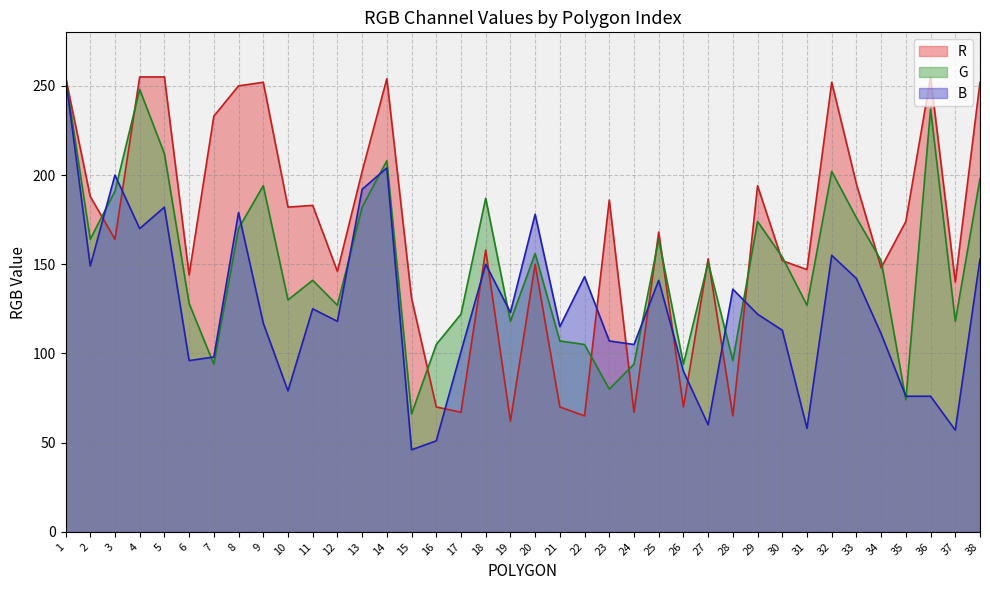

Which series has the largest total across all categories?

R